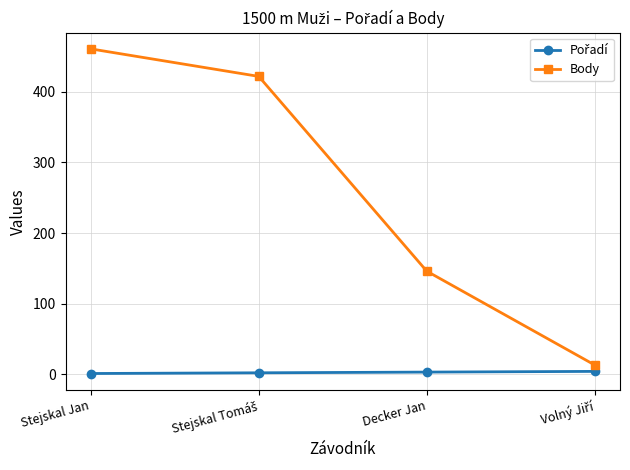

What is the maximum value shown in the chart?

461